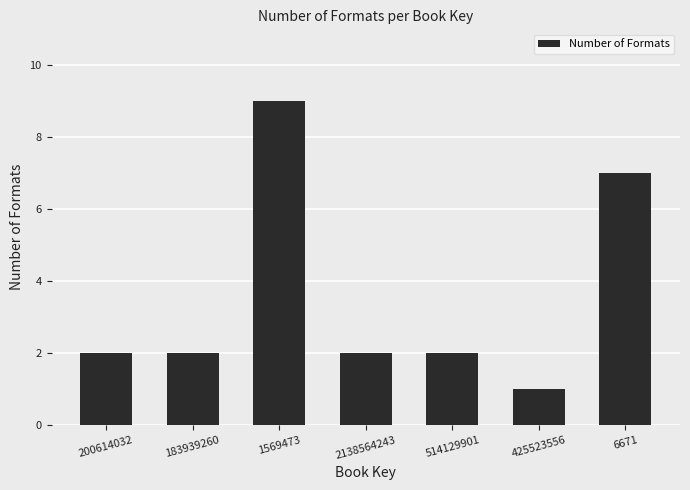

What is the difference between the values at 6671 and 2138564243?

5